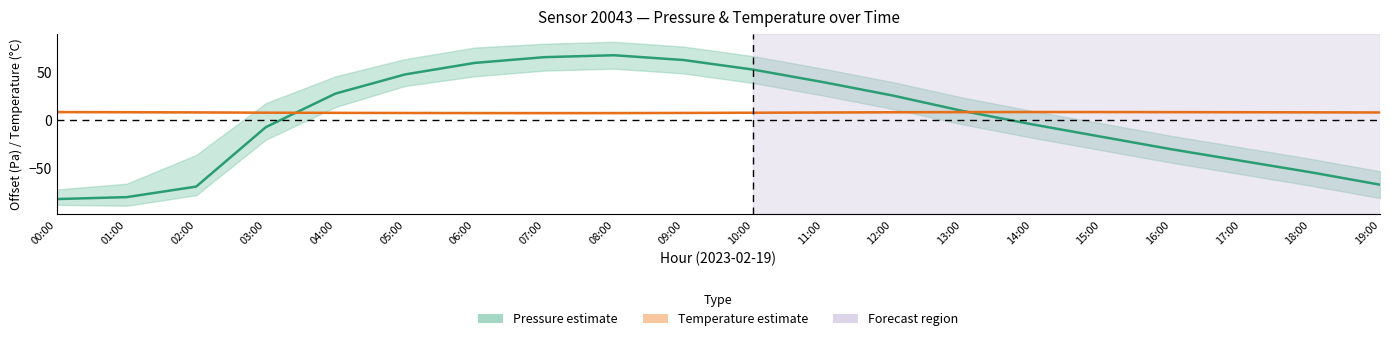

Reading right to left, list all the values displayed in this chart.

Pressure (offset from mean Pa): 19:00=-67.5	18:00=-54.5	17:00=-42.5	16:00=-30.5	15:00=-17.5	14:00=-4.5	13:00=9.5	12:00=25.5	11:00=39.5	10:00=52.5	09:00=62.5	08:00=67.5	07:00=65.5	06:00=59.5	05:00=47.5	04:00=27.5	03:00=-7.5	02:00=-69.5	01:00=-80.5	00:00=-82.5
Temperature (°C): 19:00=7.8	18:00=8.0	17:00=8.1	16:00=8.2	15:00=8.3	14:00=8.3	13:00=8.2	12:00=8.1	11:00=7.8	10:00=7.5	09:00=7.3	08:00=7.2	07:00=7.2	06:00=7.2	05:00=7.3	04:00=7.4	03:00=7.6	02:00=7.9	01:00=8.1	00:00=8.3